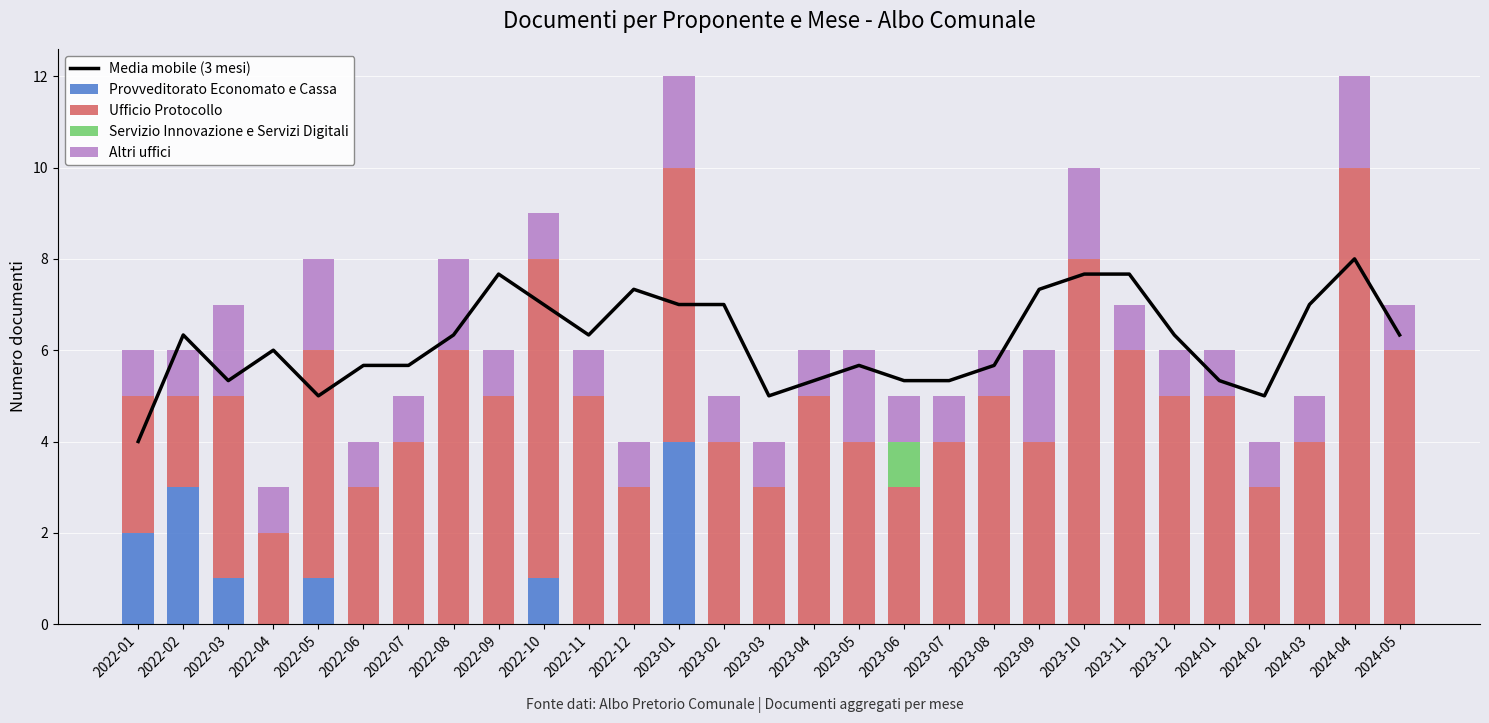

The value of Ufficio Protocollo at 2023-07 is 6.4. True or false?

False